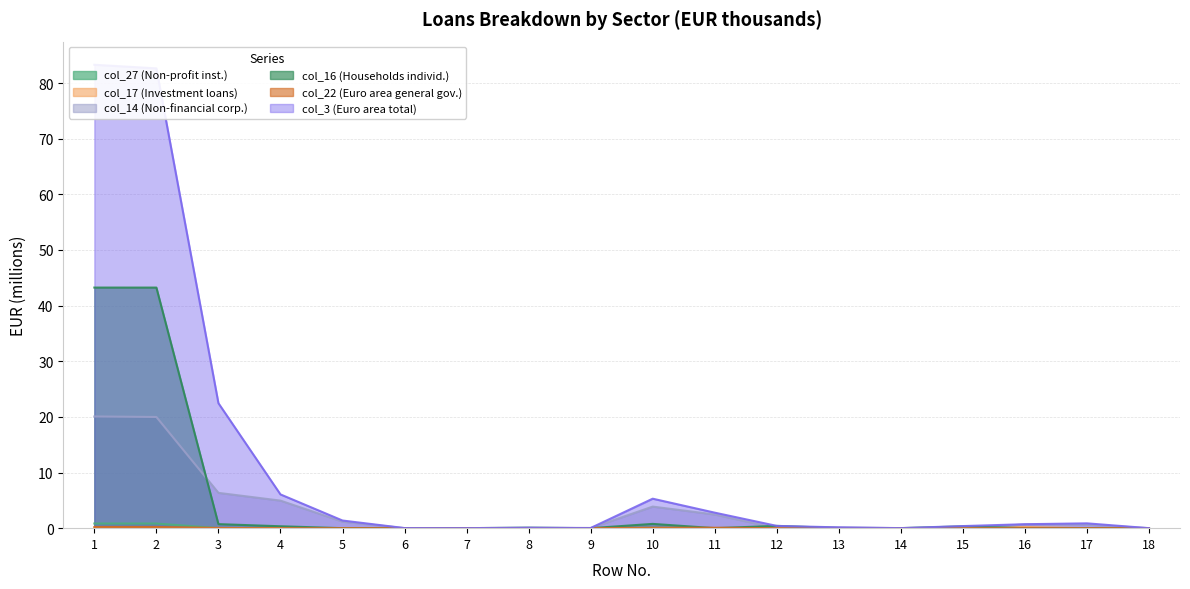

Reading left to right, extract all data points from this chart.

col_27 (Non-profit inst.): 0.8	0.8	0.0	0.0	0.0	0.0	0.0	0.0	0.0	0.1	0.0	0.0	0.0	0.0	0.1	0.0	0.0	0.0
col_17 (Investment loans): 0.0	0.0	0.0	0.0	0.0	0.0	0.0	0.0	0.0	0.0	0.0	0.0	0.0	0.0	0.0	0.2	0.0	0.0
col_14 (Non-financial corp.): 20.1	20.0	6.3	5.0	1.2	0.0	0.0	0.0	0.0	3.9	2.5	0.0	0.1	0.0	0.0	0.7	0.6	0.0
col_16 (Households individ.): 43.2	43.2	0.7	0.3	0.0	0.0	0.0	0.1	0.0	0.8	0.0	0.4	0.0	0.0	0.3	0.0	0.0	0.0
col_22 (Euro area general gov.): 0.2	0.2	0.0	0.0	0.0	0.0	0.0	0.0	0.0	0.1	0.1	0.0	0.0	0.0	0.0	0.0	0.0	0.0
col_3 (Euro area total): 83.3	82.6	22.5	6.1	1.4	0.0	0.0	0.1	0.0	5.3	2.8	0.4	0.1	0.0	0.4	0.7	0.9	0.0